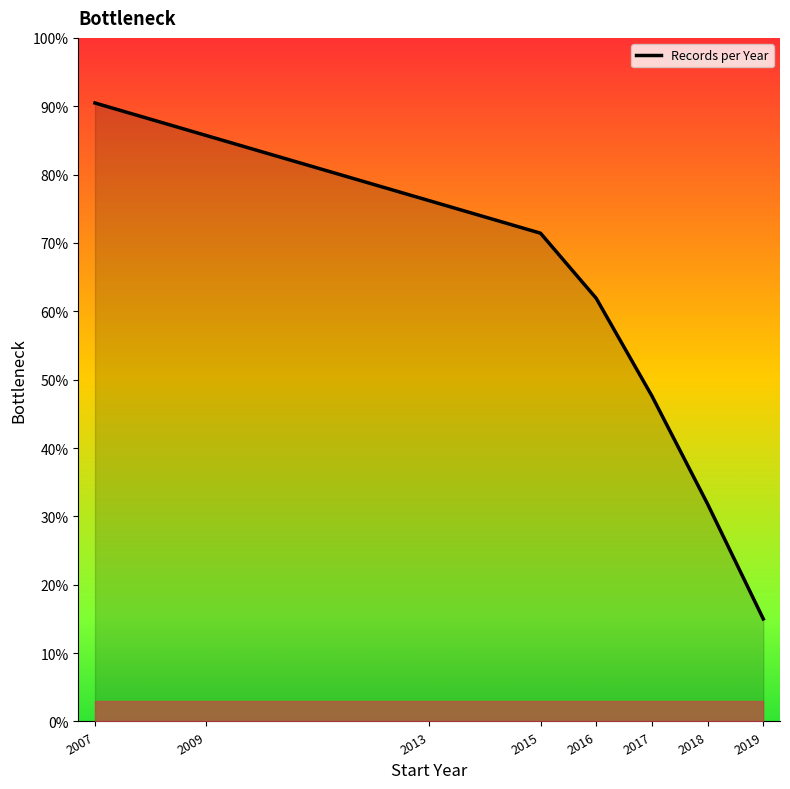

Reading left to right, what are all the values shown in this chart?

2007=90.5	2009=85.7	2013=76.2	2015=71.4	2016=61.9	2017=47.6	2018=31.8	2019=15.0